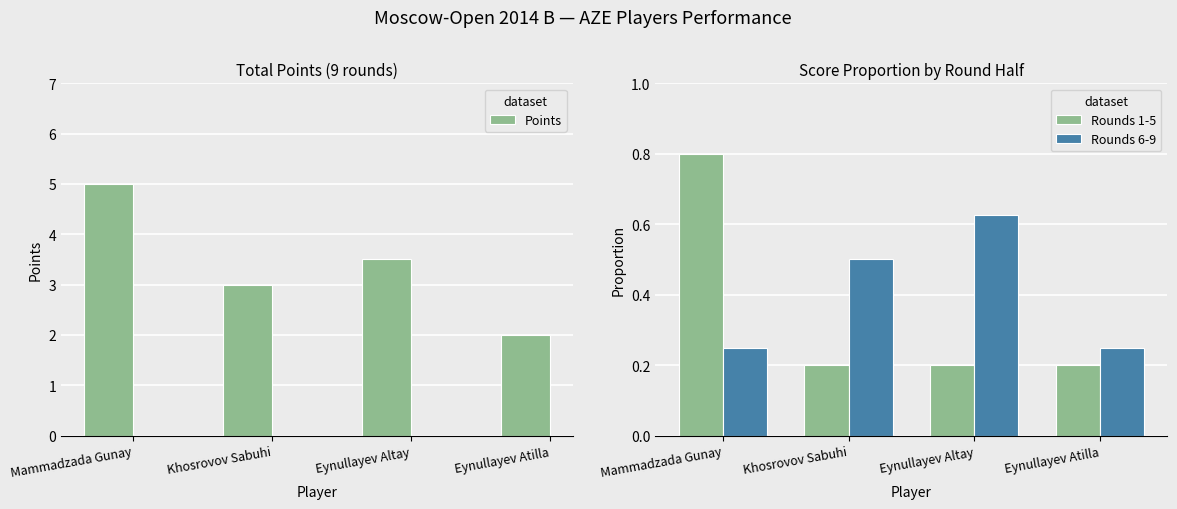

What is the difference between the maximum and minimum values in the Rounds 1-5 series?

0.6